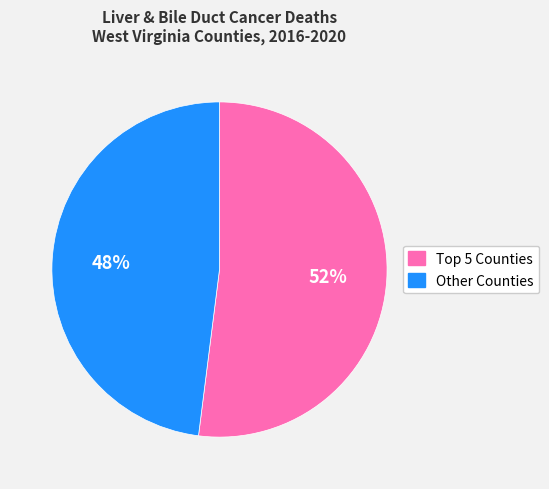

To the nearest percent, what is the average slice percentage?

50%